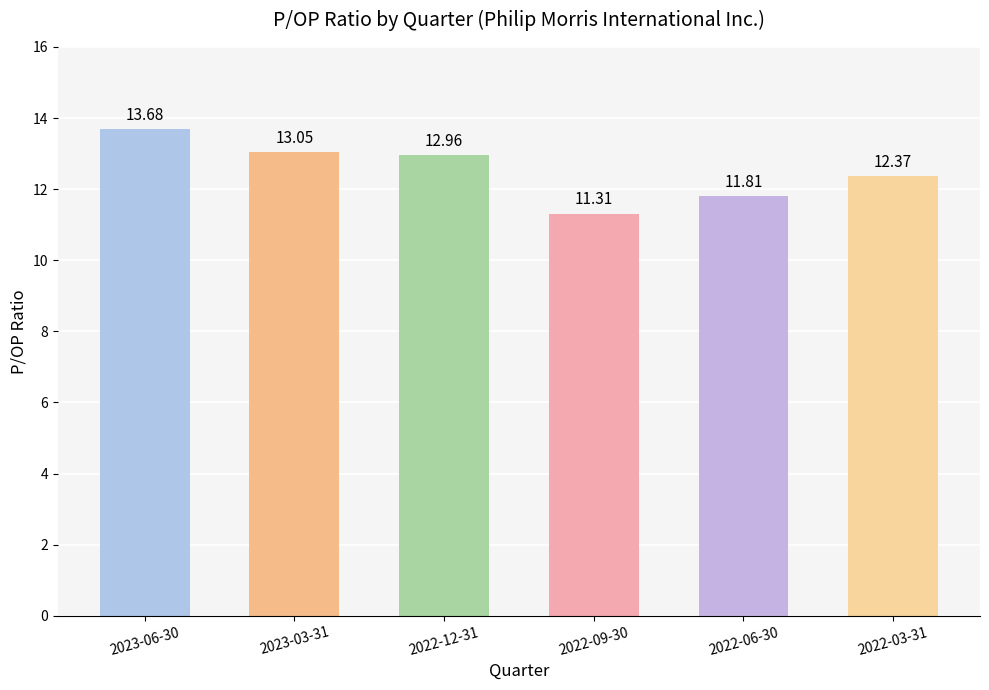

What is the ratio of the value at 2022-03-31 to the value at 2022-09-30?

1.1